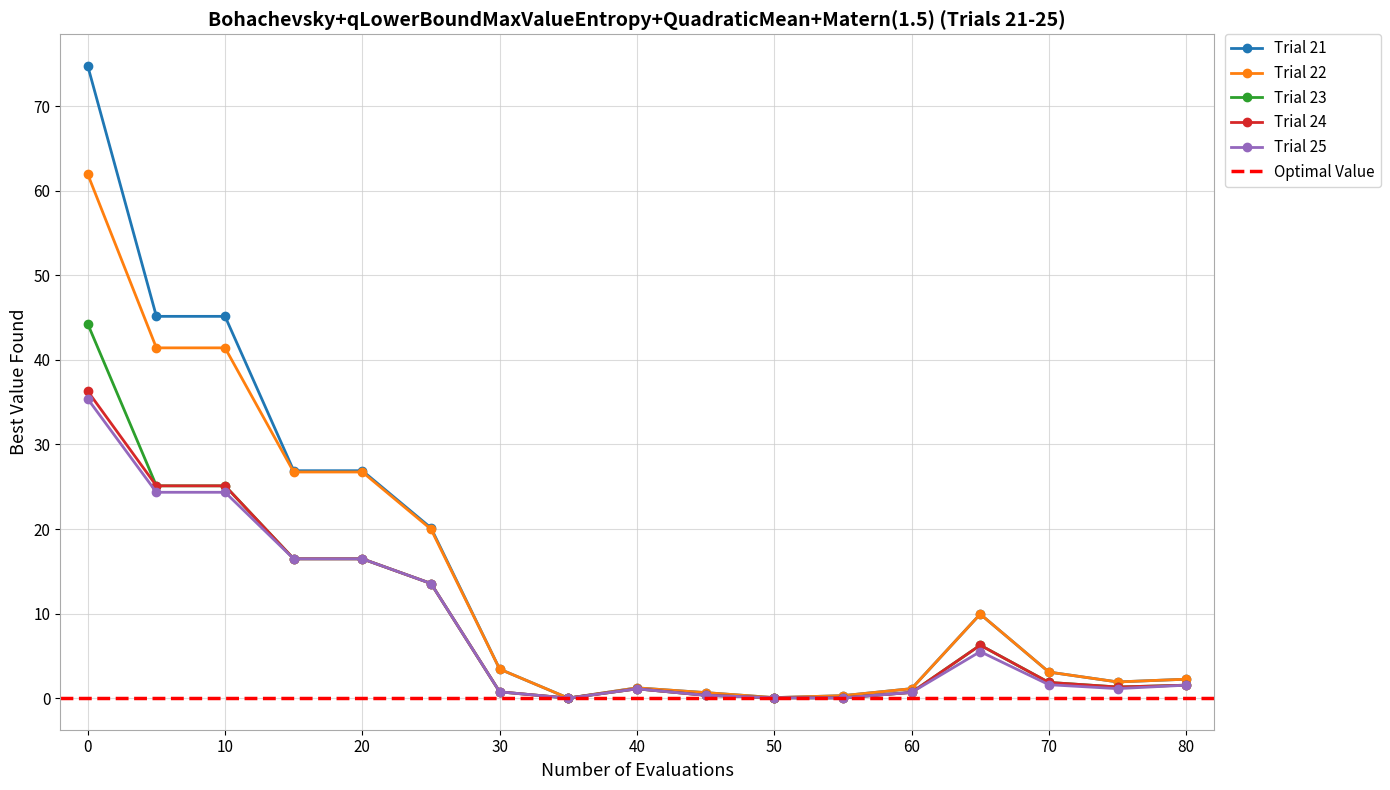

The value of Trial 22 at 80 is 2.2. True or false?

True